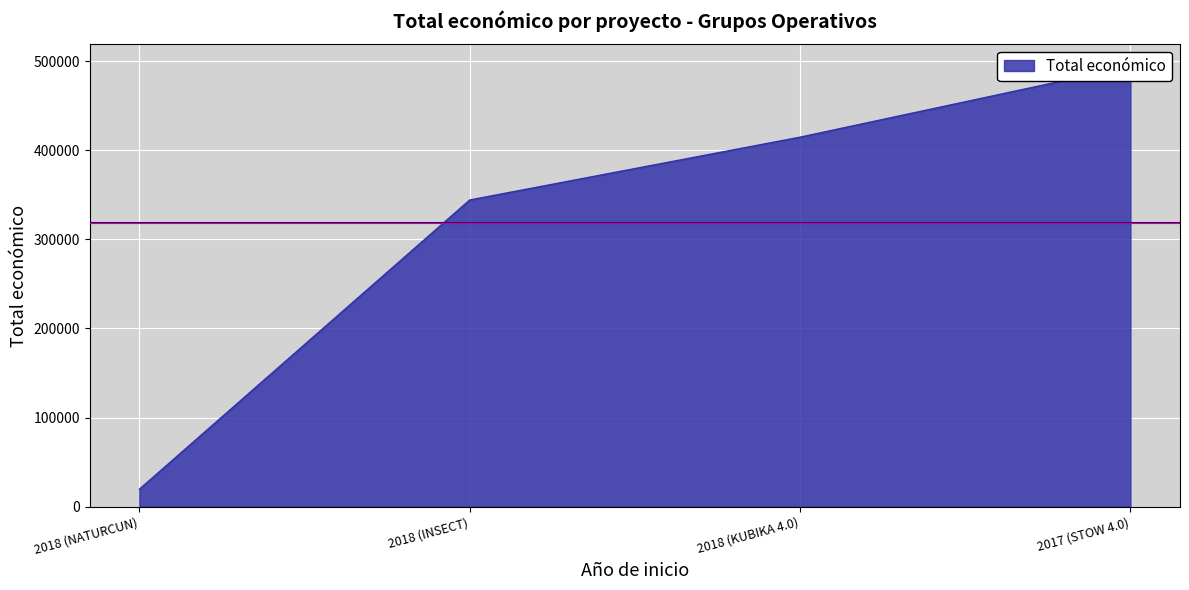

At which label does the data first exceed 414788?

2017 (STOW 4.0)